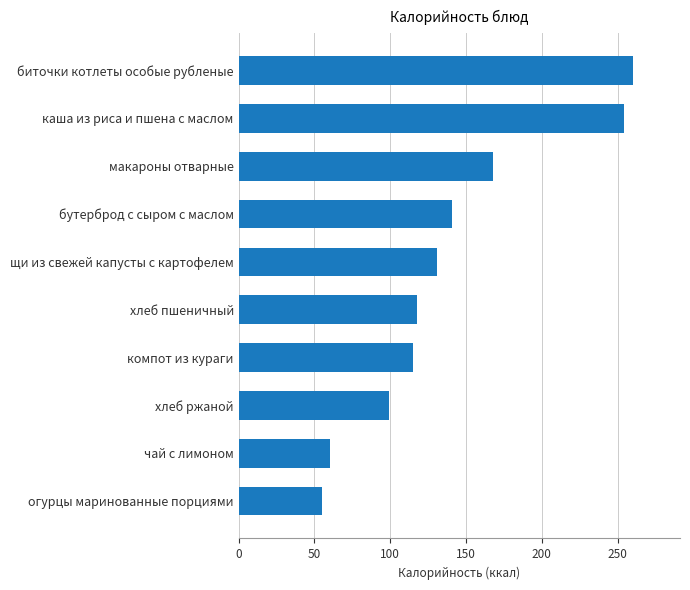

Count the number of data series in this chart.

1